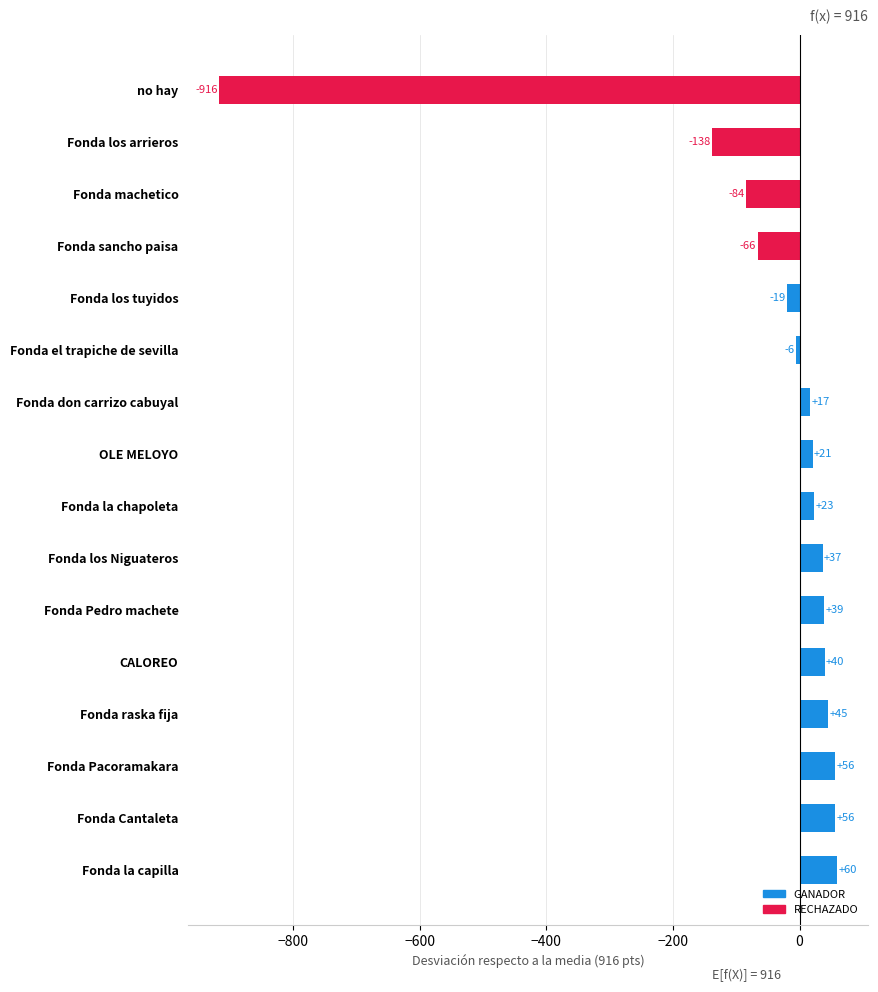

How many bars are there in total?

16